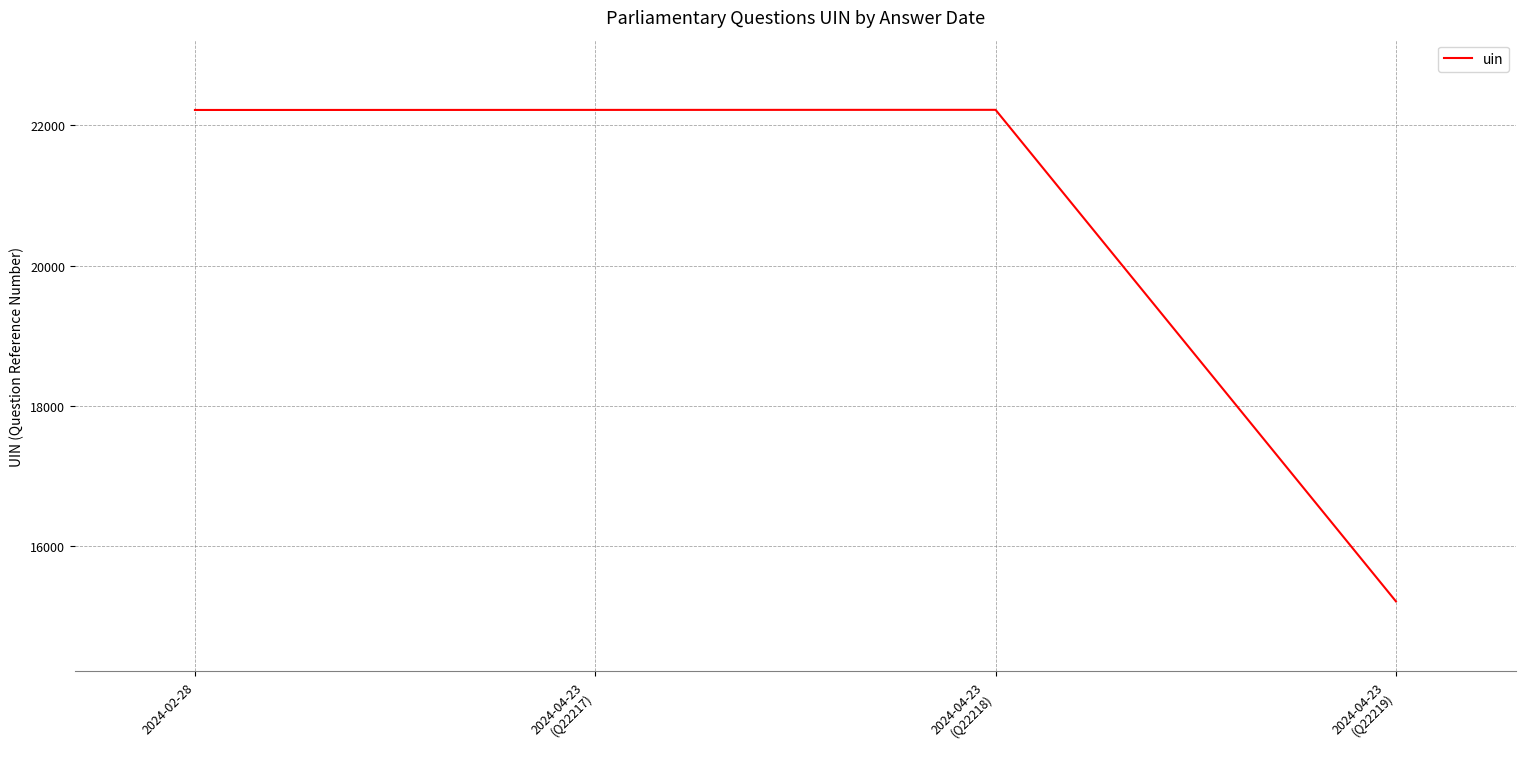

At which category does the chart reach its minimum across all series?

2024-04-23
(Q22219)